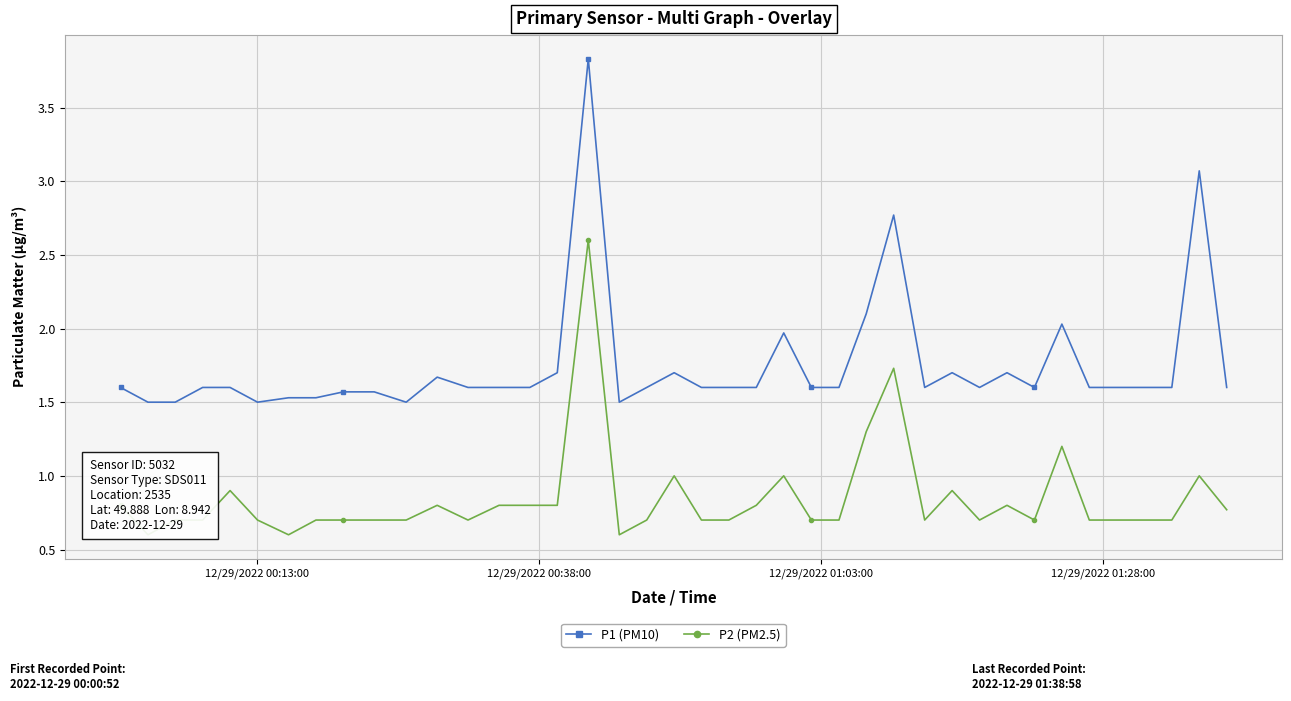

What is the difference between the maximum and minimum values in the P2 (PM2.5) series?

2.0